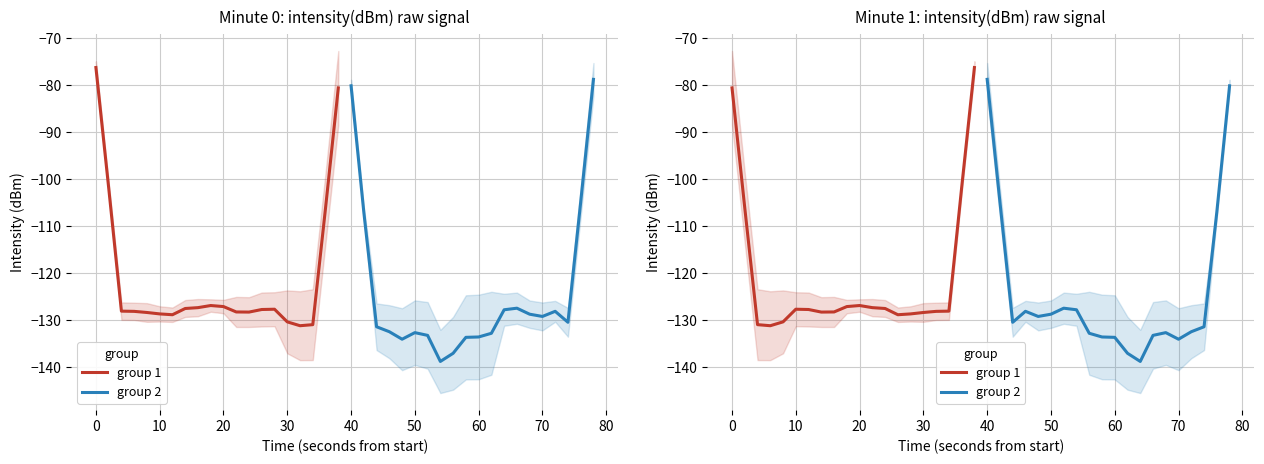

How many distinct data groups are displayed?

2